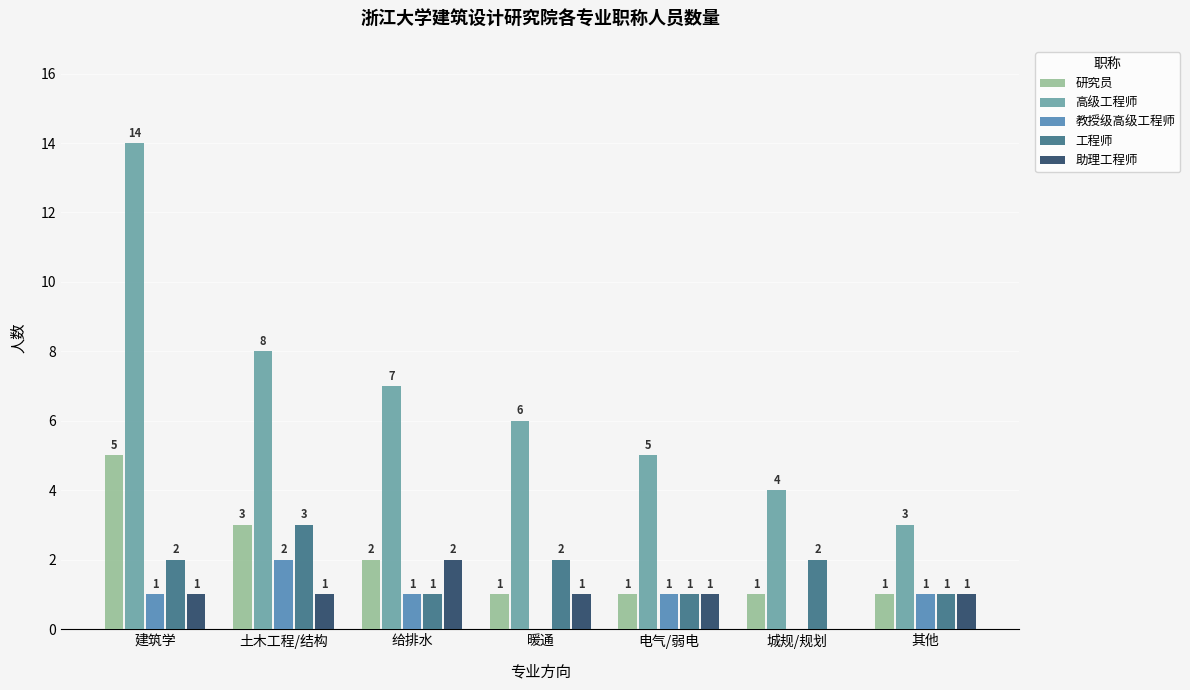

Which series changed the most between 电气/弱电 and 其他?

高级工程师